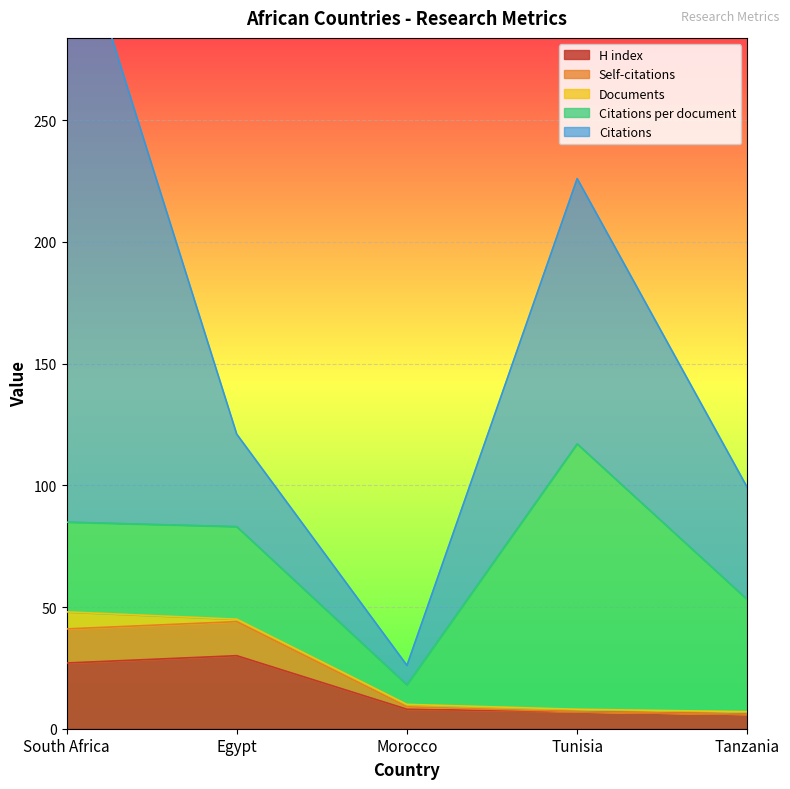

Which category has the highest value in the Documents series?

South Africa